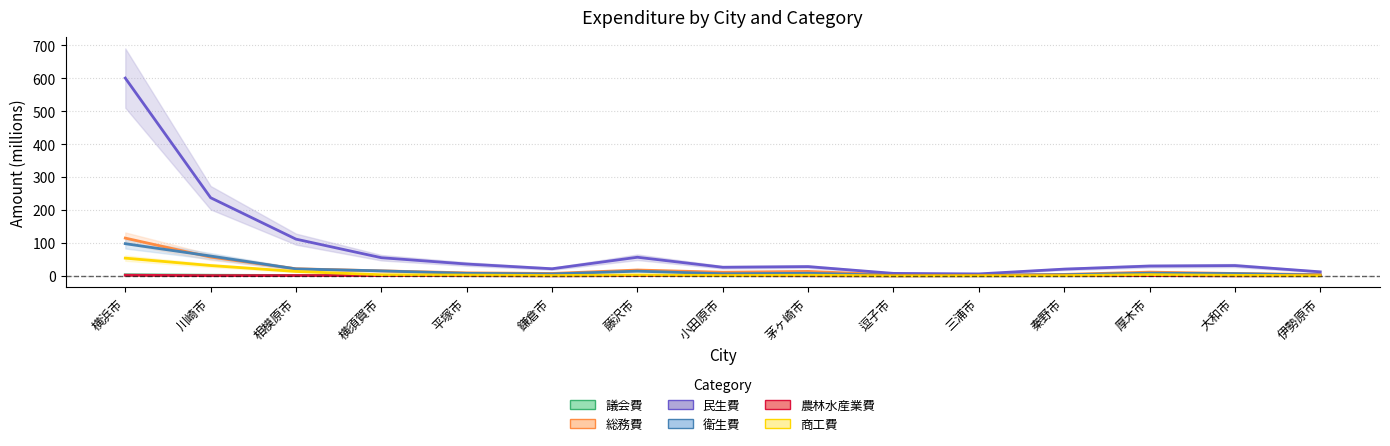

At which label does 民生費 reach its peak?

横浜市